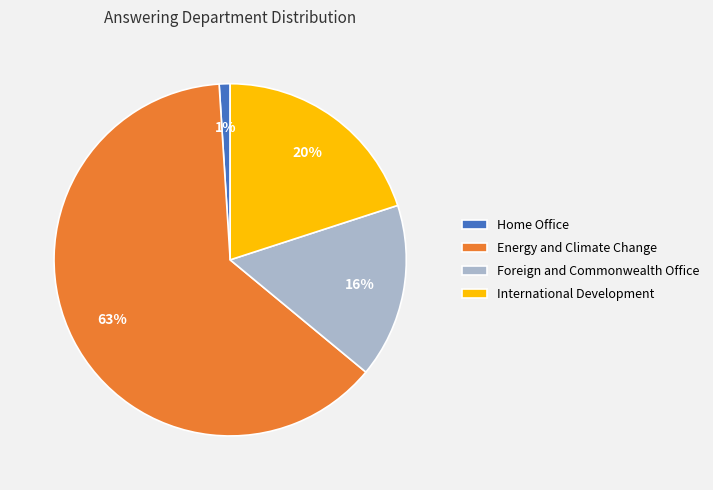

Is the sum of Home Office and Energy and Climate Change greater than half?

Yes